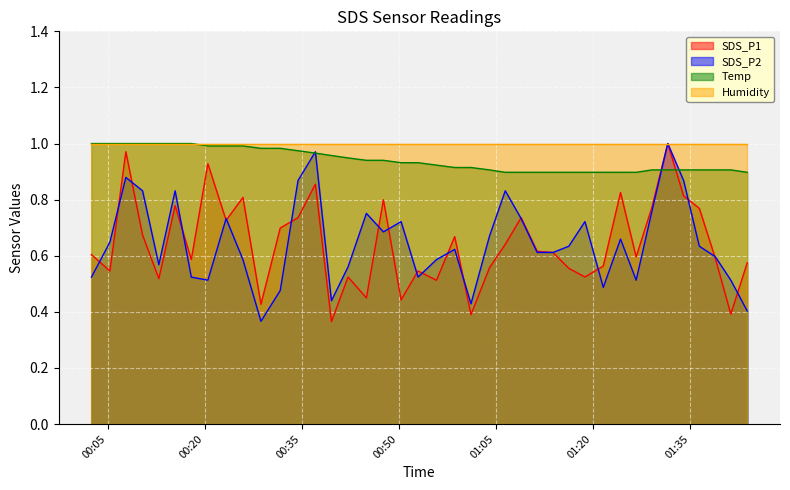

Which series has the largest total across all categories?

Humidity